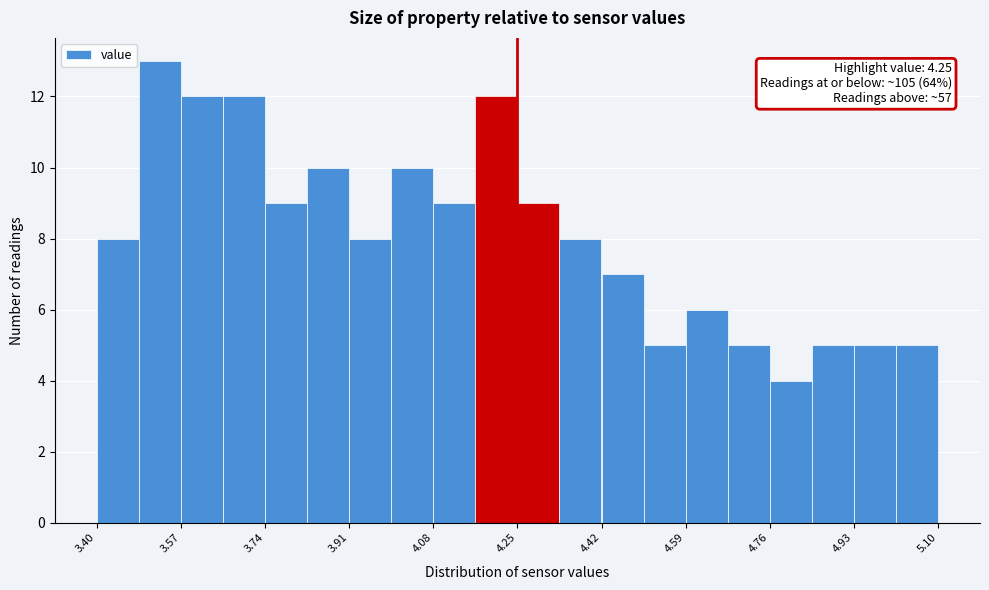

Which range on the x-axis has the tallest bar?

3.485 to 3.570